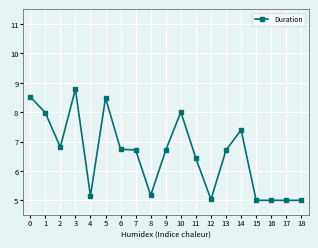

What is the difference between the values at 3 and 6?

2.0